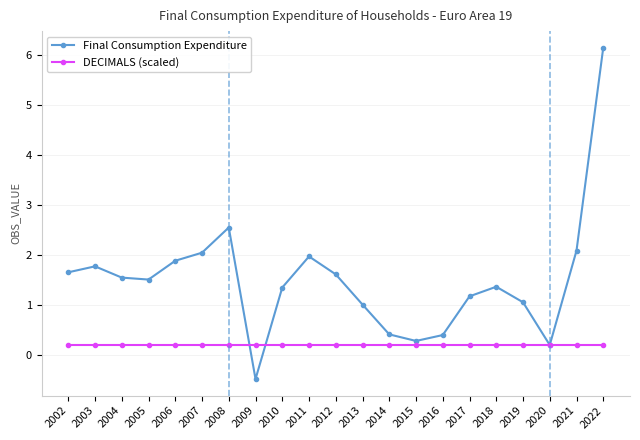

Does the chart have visible grid lines?

Yes